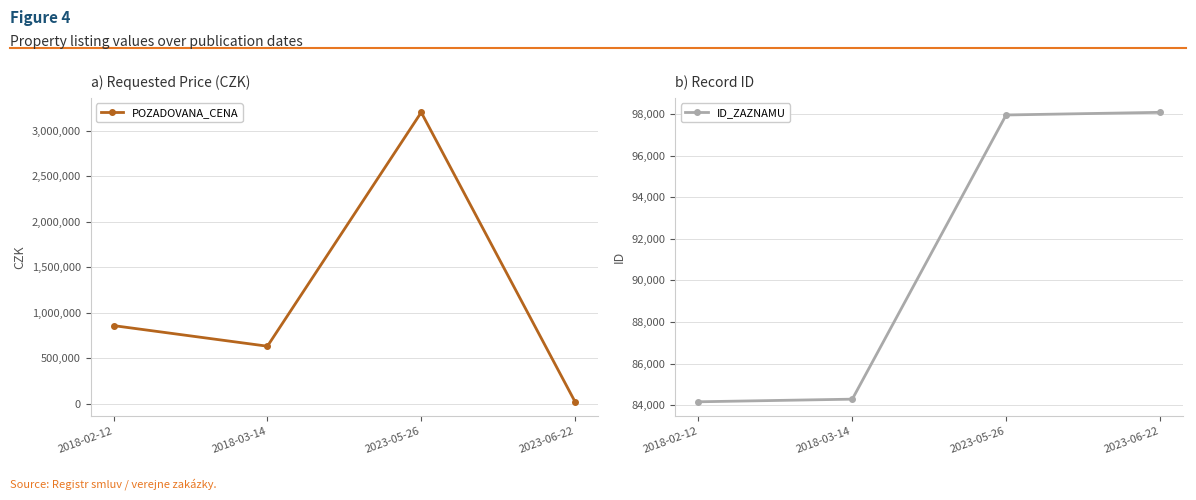

How many values in the POZADOVANA_CENA series exceed 860000?

1